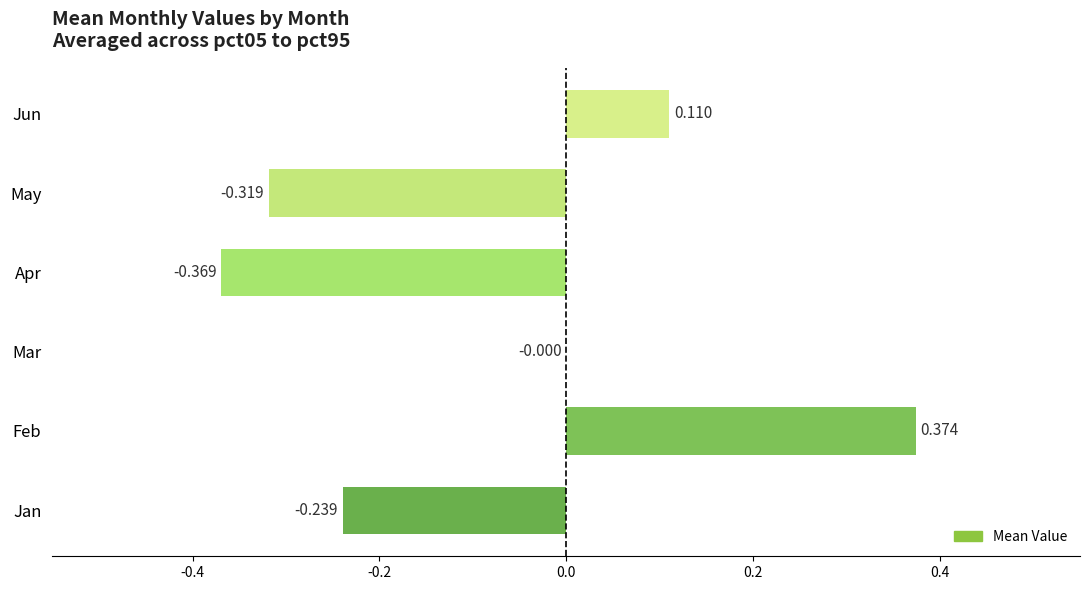

Where is the data nearest to the value 0?

Mar